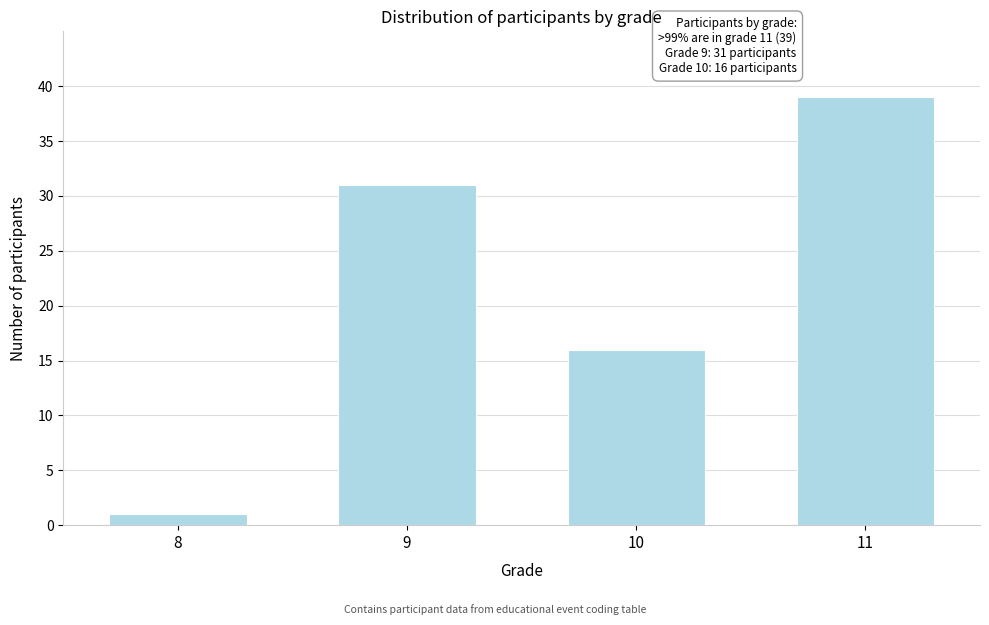

Reading left to right, what are all the values shown in this chart?

8=1	9=31	10=16	11=39